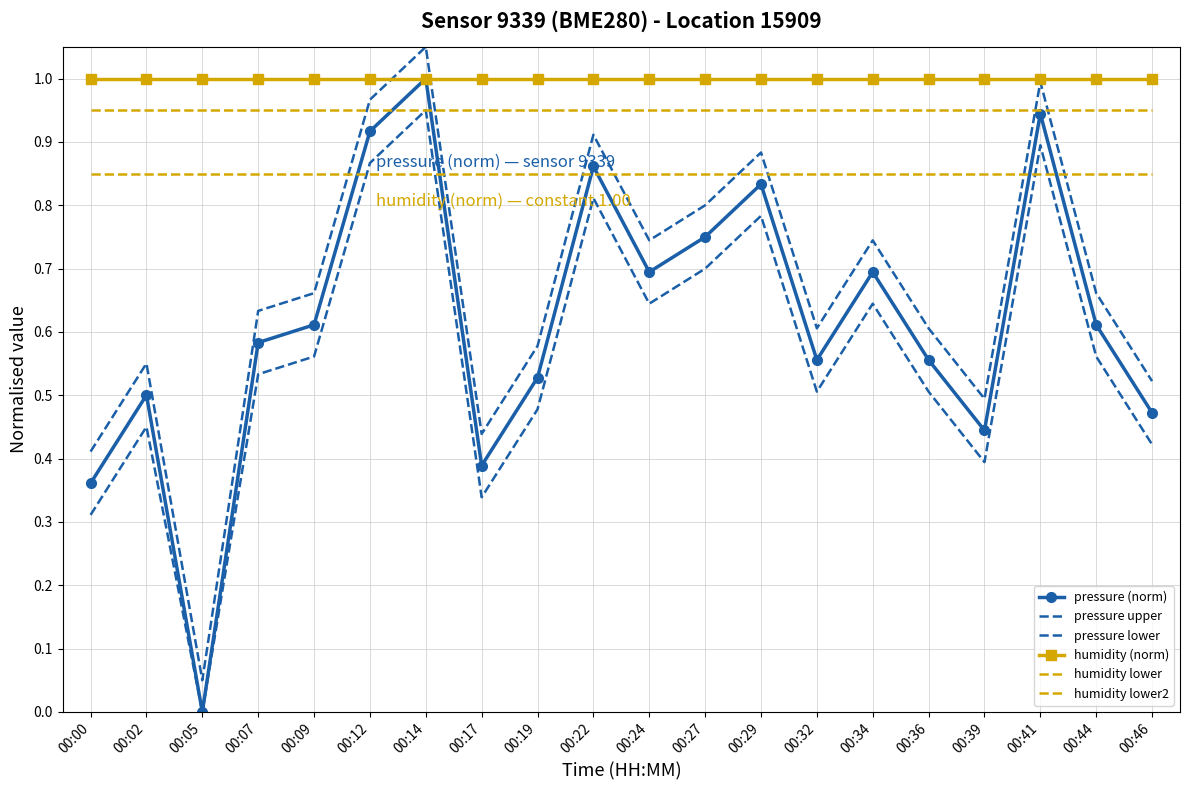

The value of humidity lower at 00:05 is 1.4. True or false?

False